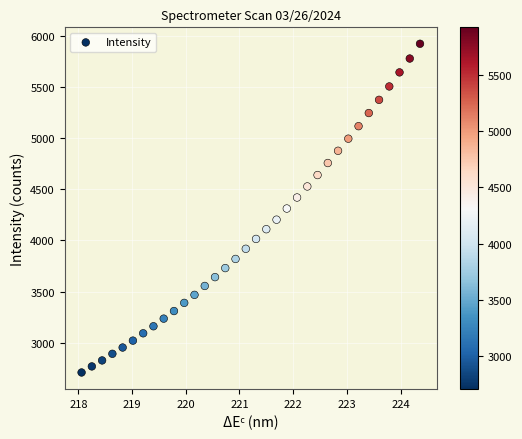

What is the range of X values (max minus min)?

6.3